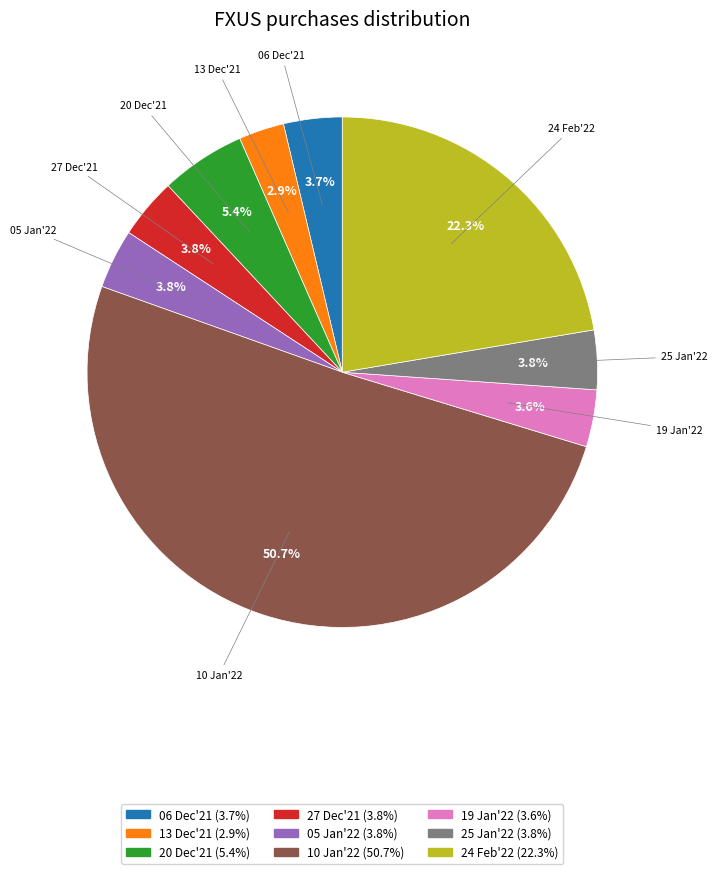

To the nearest percent, what is the average slice percentage?

11%